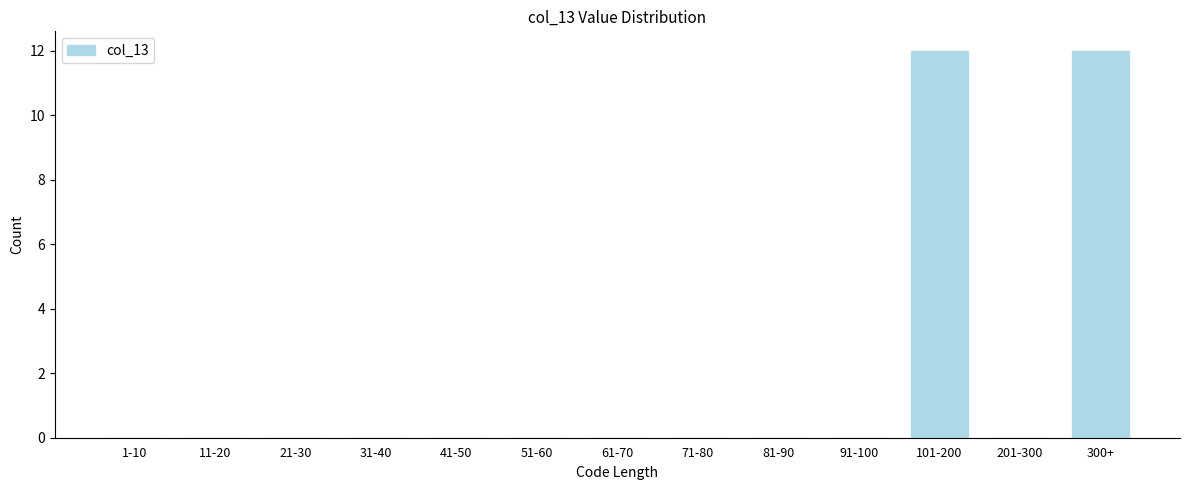

Reading left to right, what are all the values shown in this chart?

1-10=0	11-20=0	21-30=0	31-40=0	41-50=0	51-60=0	61-70=0	71-80=0	81-90=0	91-100=0	101-200=12	201-300=0	300+=12